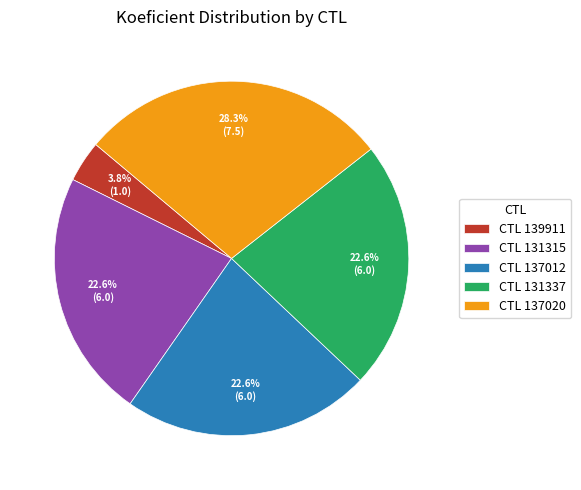

Does any single category account for the majority?

No